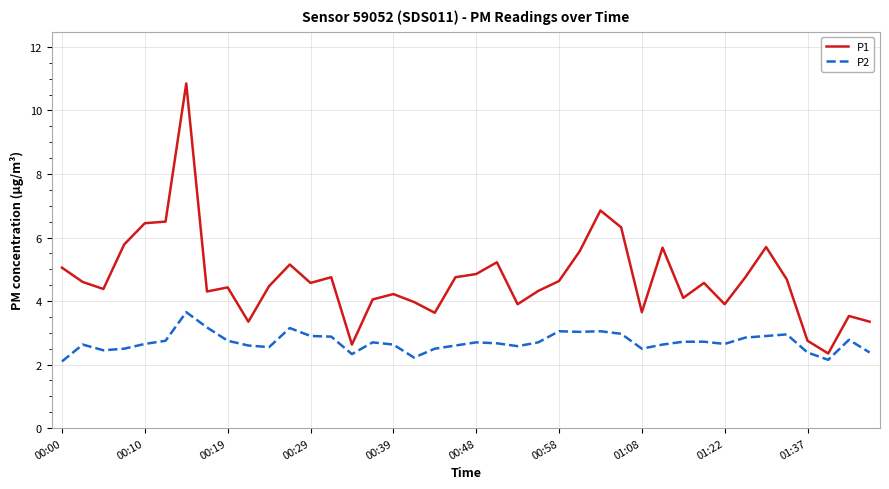

Which series has the widest spread of values?

P1